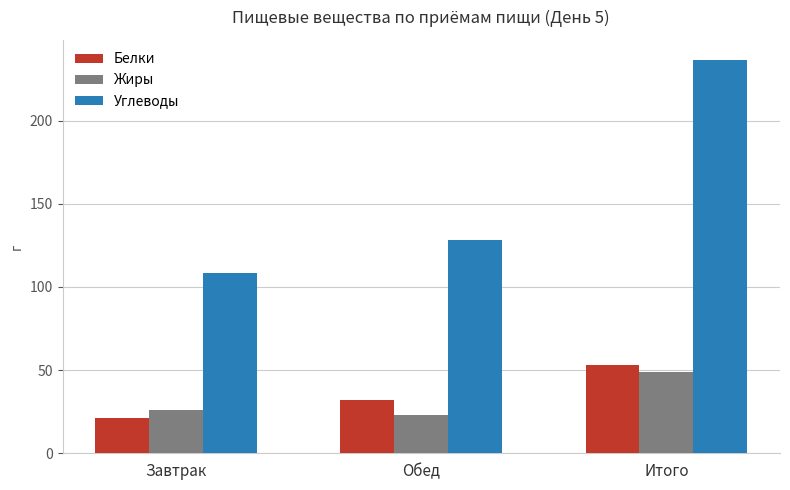

The value of Жиры at Обед is 30.8. True or false?

False